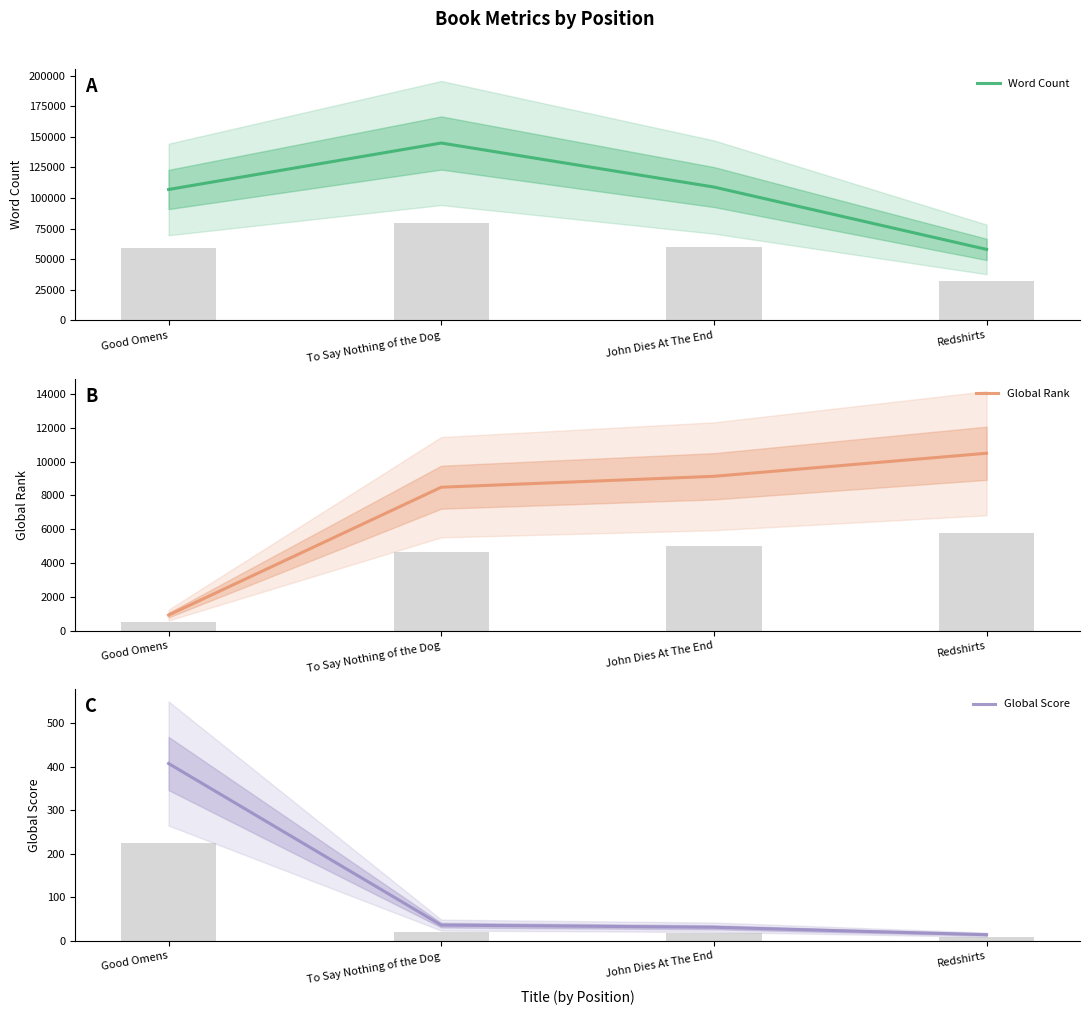

Is it true that Global Rank equals 10491 at Redshirts?

True